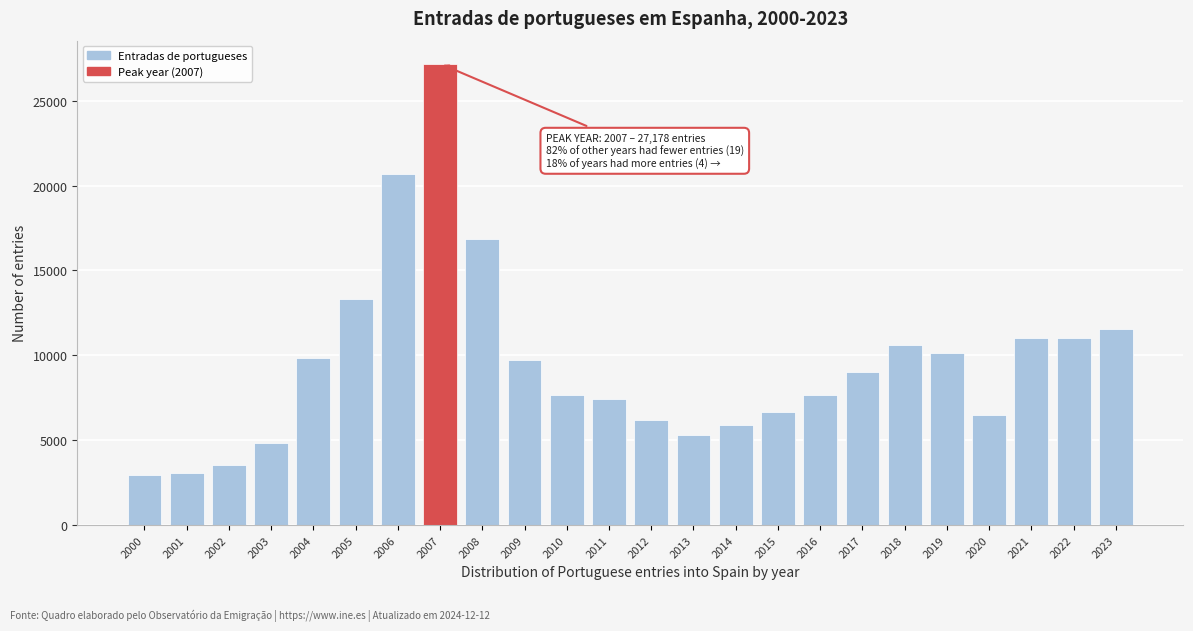

What is the value of the 22nd bar from the left?

11009